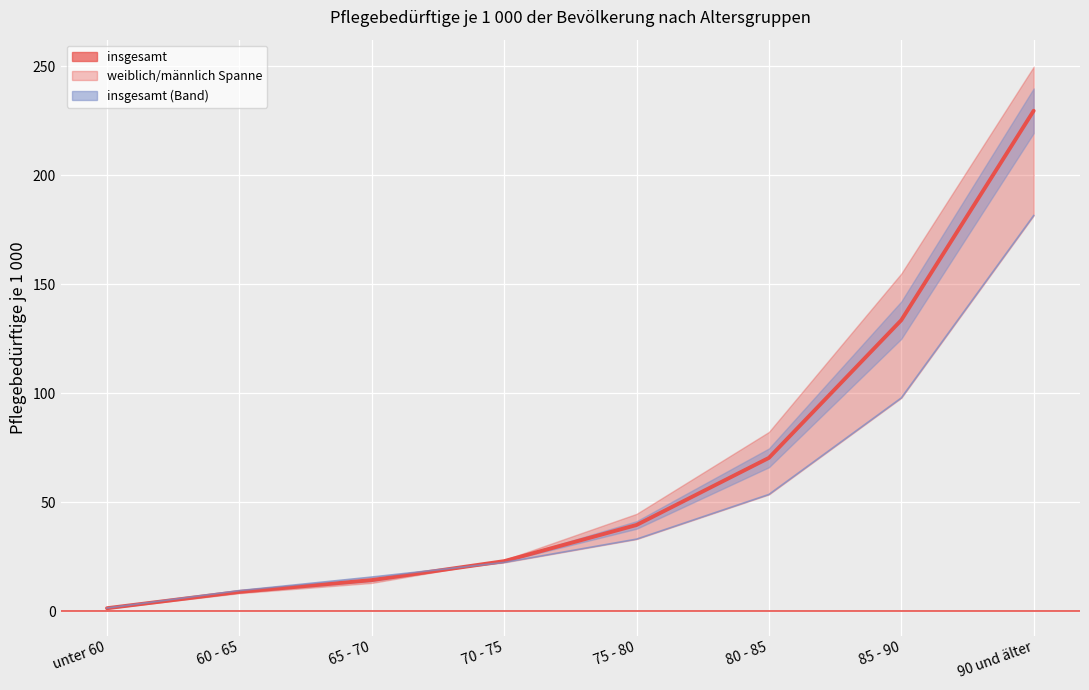

What is the total value across all series at 85 - 90?

231.3